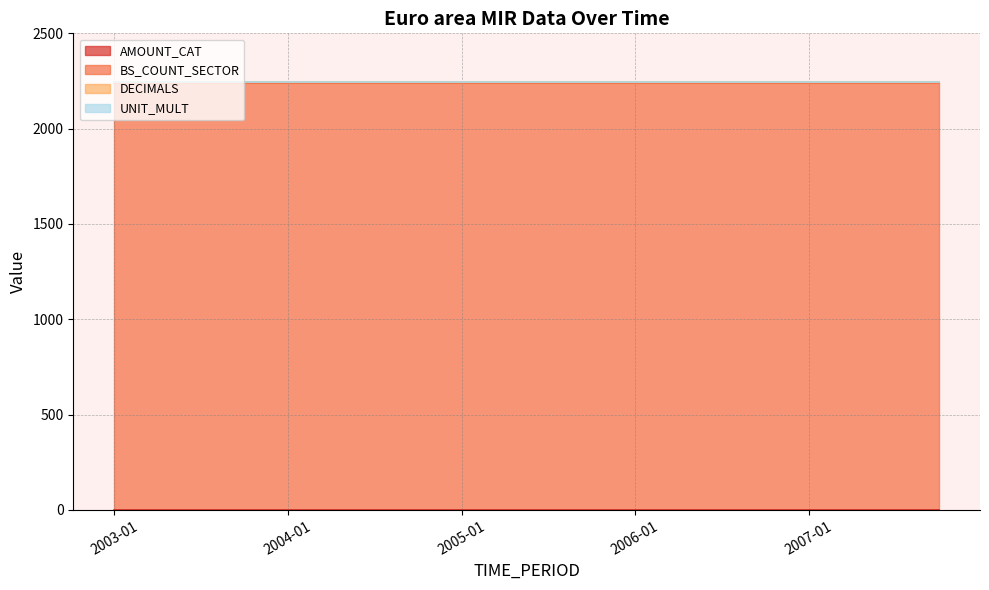

Is it true that DECIMALS equals 6 at 2007-07?

False